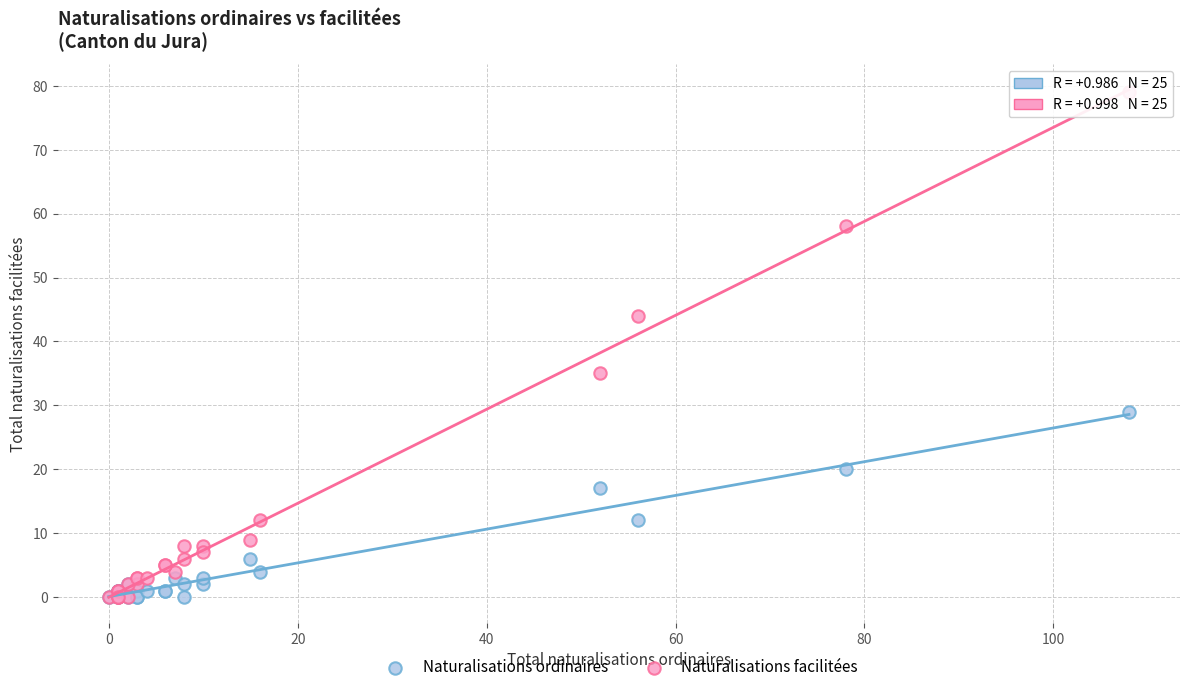

In the Naturalisations facilitées series, what Y value is closest to 39?

35